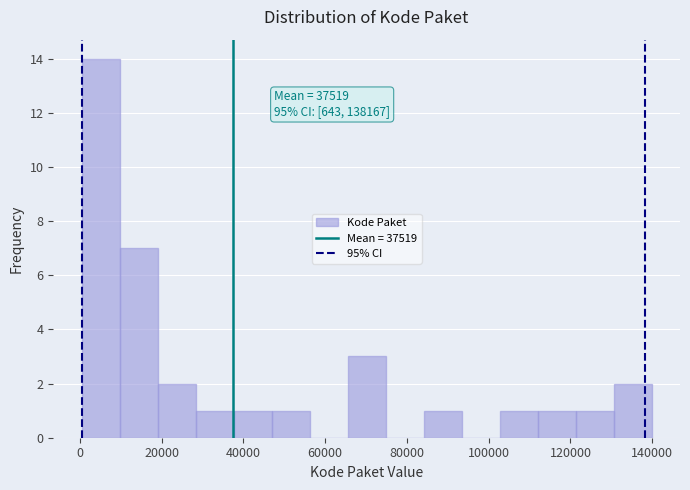

Which range on the x-axis has the tallest bar?

0 to 10000